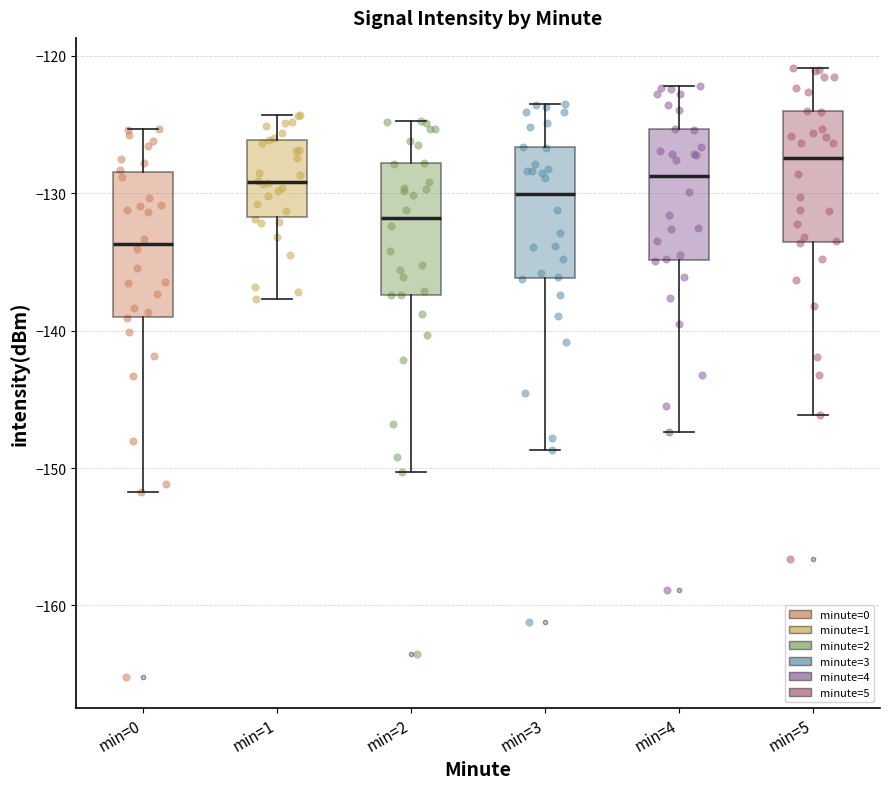

Reading left to right, transcribe this box plot: for each box, give where its median line is, the range the box spans, and where its two whiskers end, as read against the y-axis. The values are not printed on the chart, so give them approximately, as read against the axis.

min=0: median -134, box -139 to -128, whiskers -152 to -125
min=1: median -129, box -132 to -126, whiskers -138 to -124
min=2: median -132, box -137 to -128, whiskers -150 to -125
min=3: median -130, box -136 to -127, whiskers -149 to -123
min=4: median -129, box -135 to -125, whiskers -147 to -122
min=5: median -127, box -134 to -124, whiskers -146 to -121